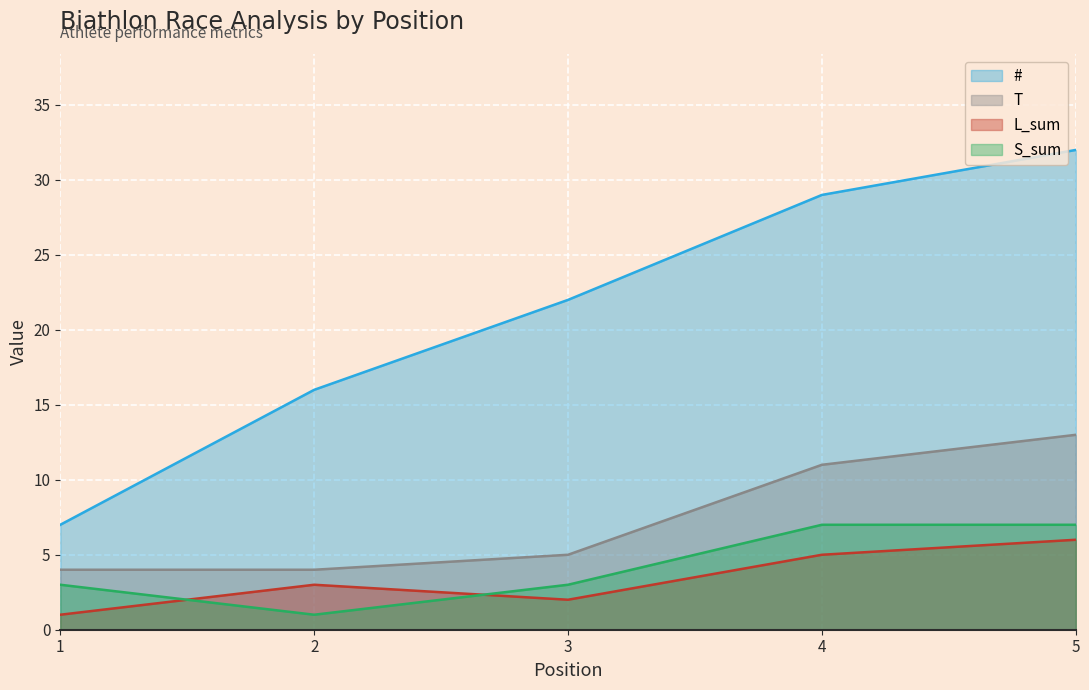

Which label corresponds to the largest value in the chart?

5